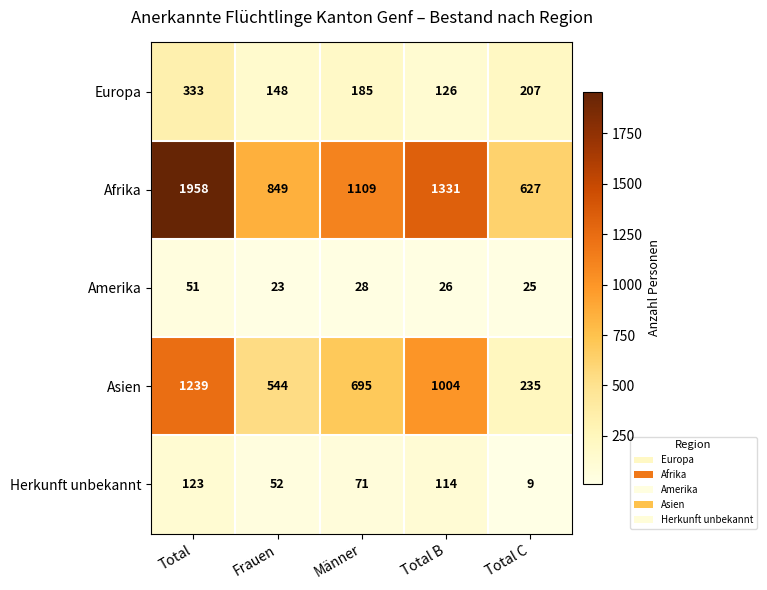

What is the difference between the second highest and second lowest values in the Amerika series?

3